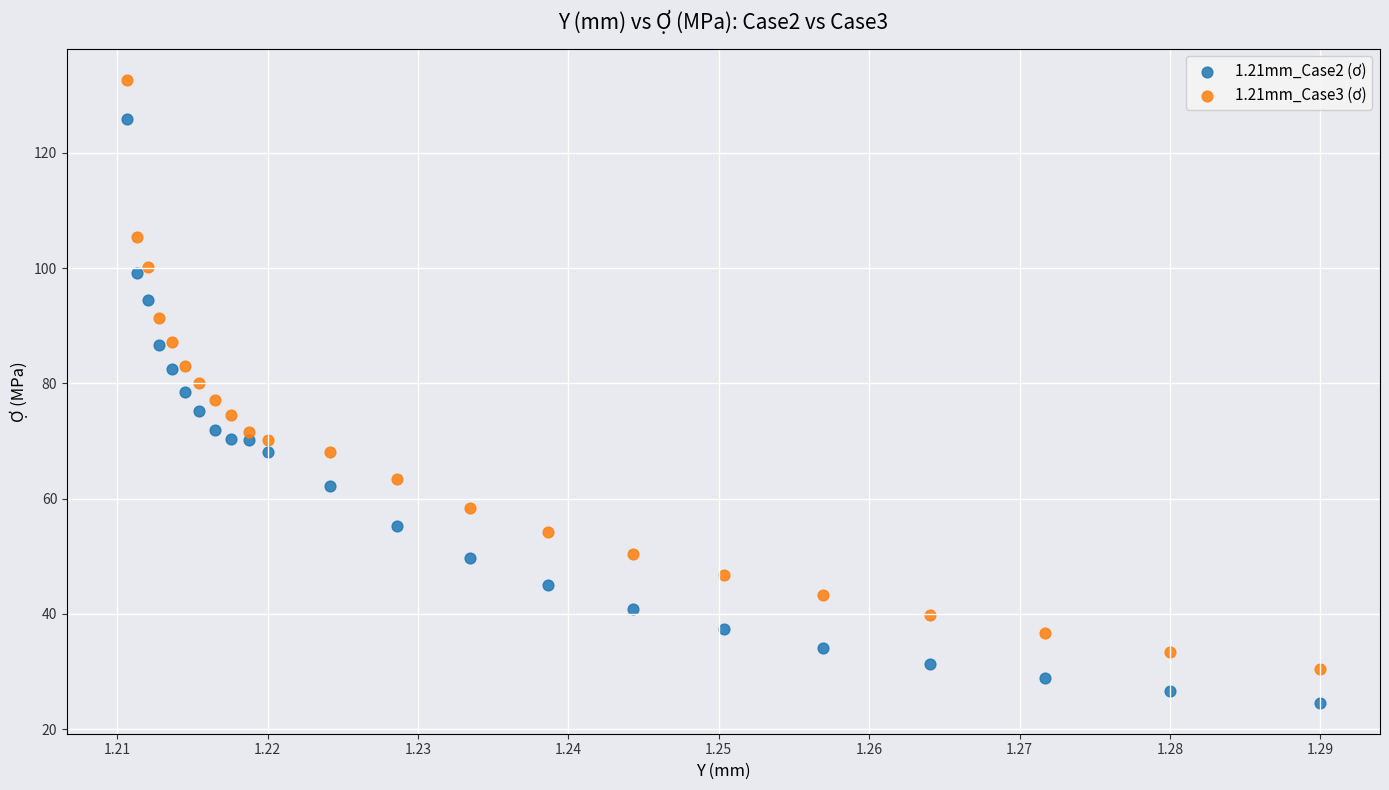

Which series reaches the maximum Y coordinate?

1.21mm_Case3 (ơ)